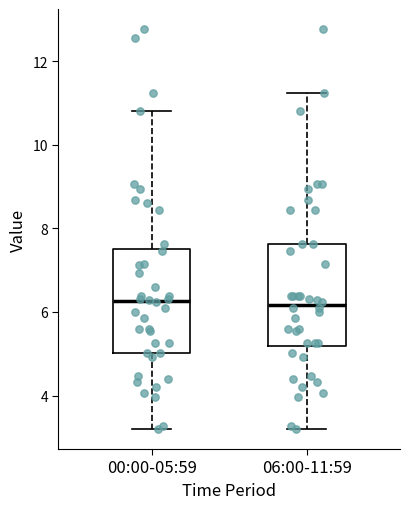

Where is the lower edge of the box for 00:00-05:59 on the y-axis? The values are not printed on the chart, so give them approximately, as read against the axis.

5.0